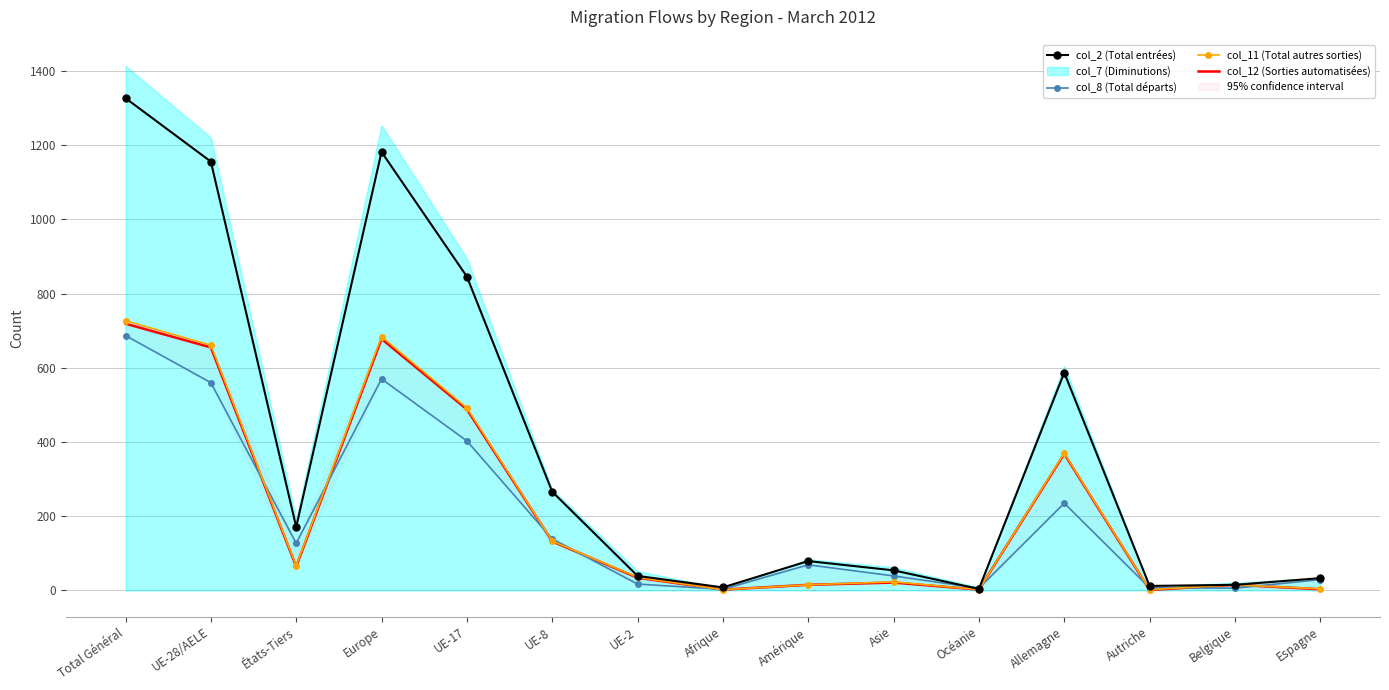

Between États-Tiers and Autriche, which series saw the biggest shift?

col_2 (Total entrées)